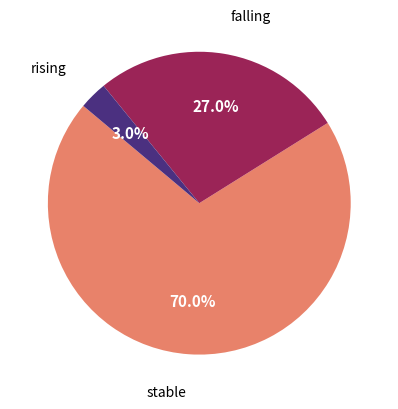

What is the largest slice in the pie chart?

stable